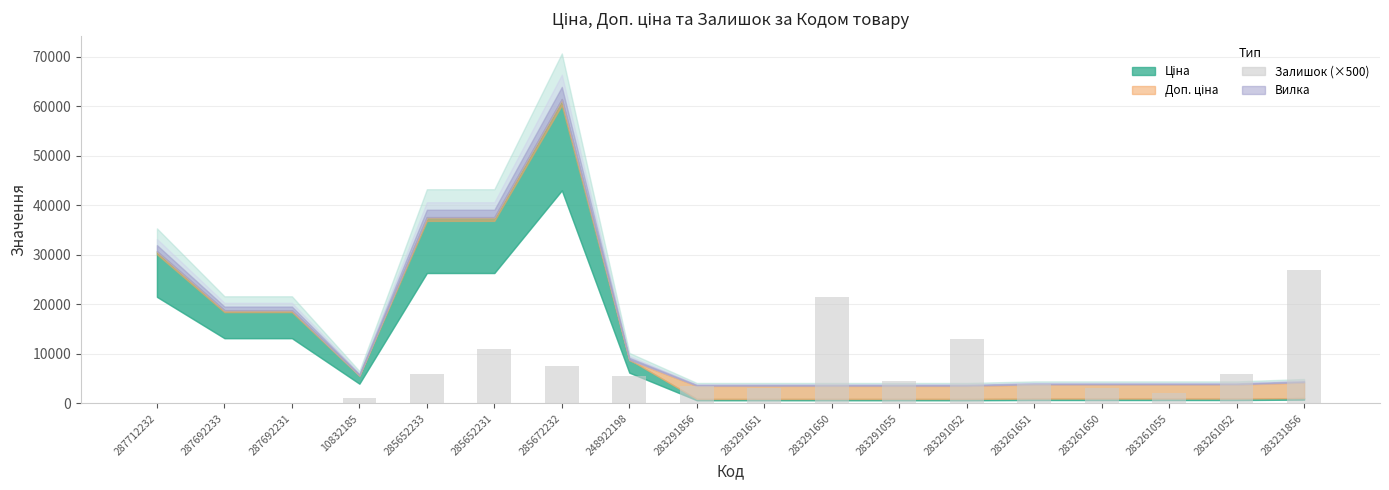

What is the change in value from 283291650 to 283261651?

-17500